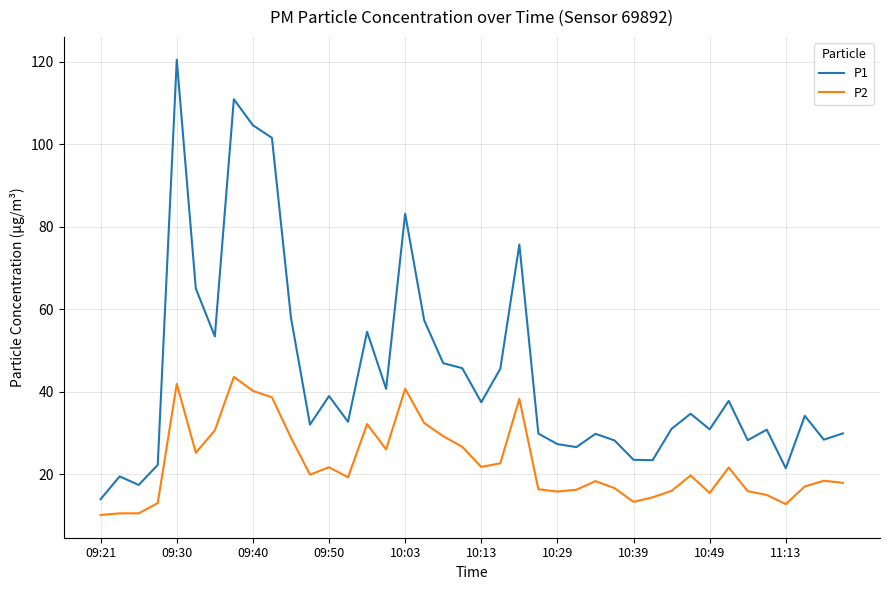

True or false: P1 and P2 intersect in this chart.

False